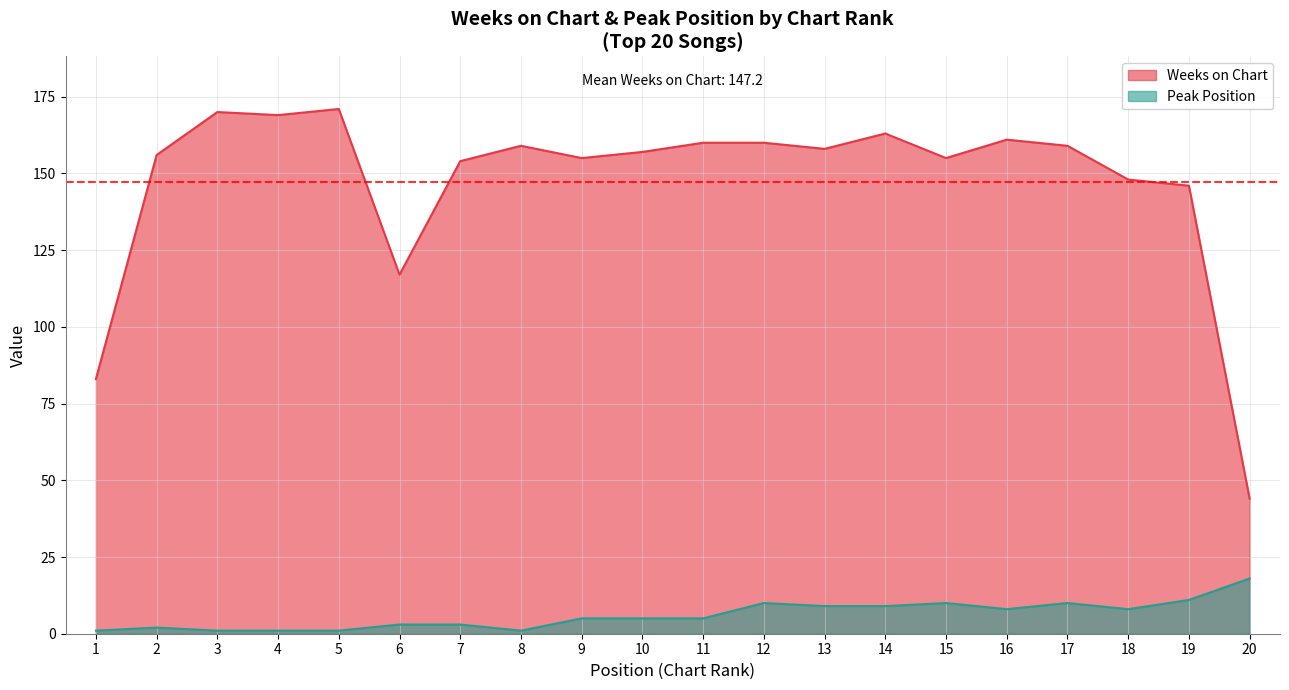

What is the difference between the maximum and minimum values in the Peak Position series?

17